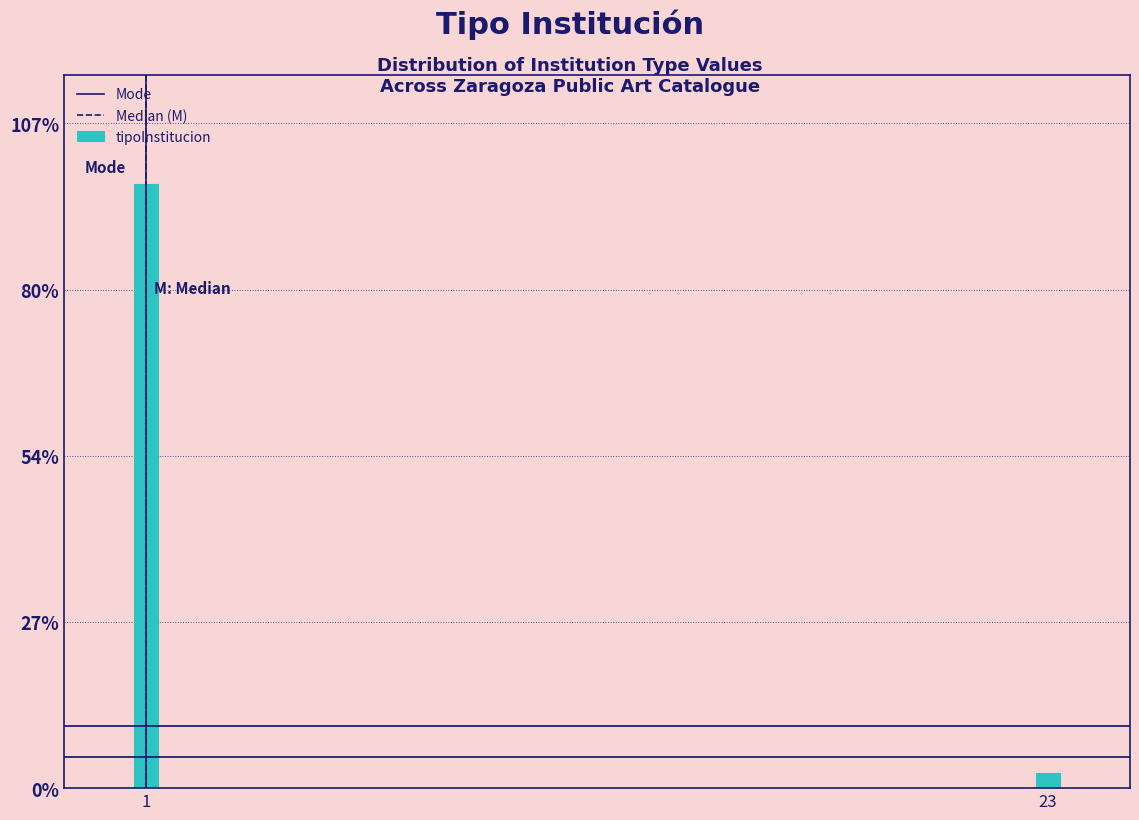

Reading left to right, extract all data points from this chart.

1=97.5	23=2.5